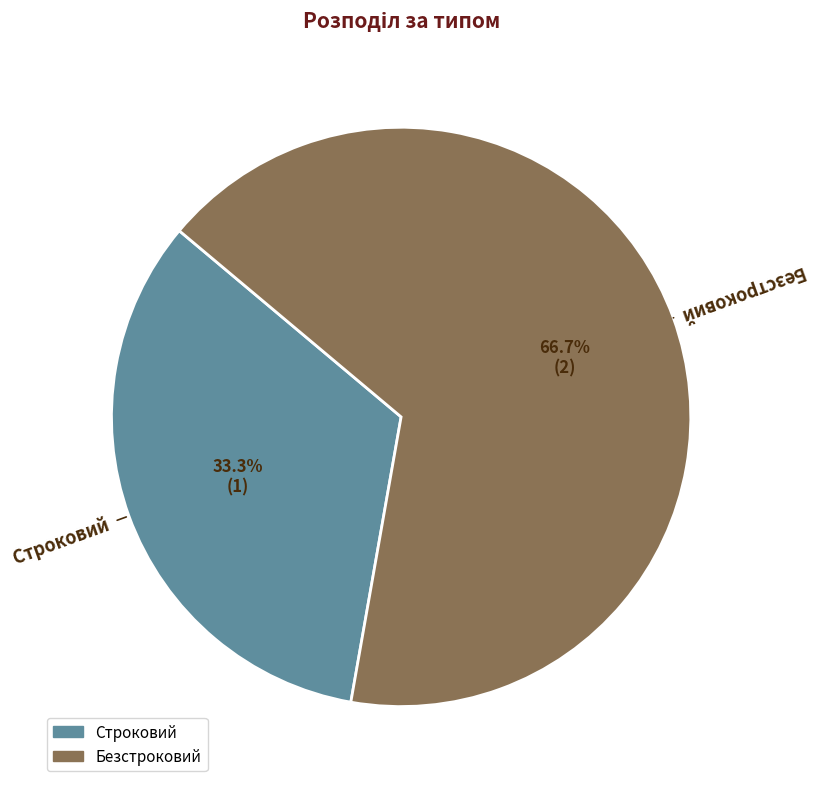

To the nearest percent, what is the combined percentage of Безстроковий and Строковий?

100%